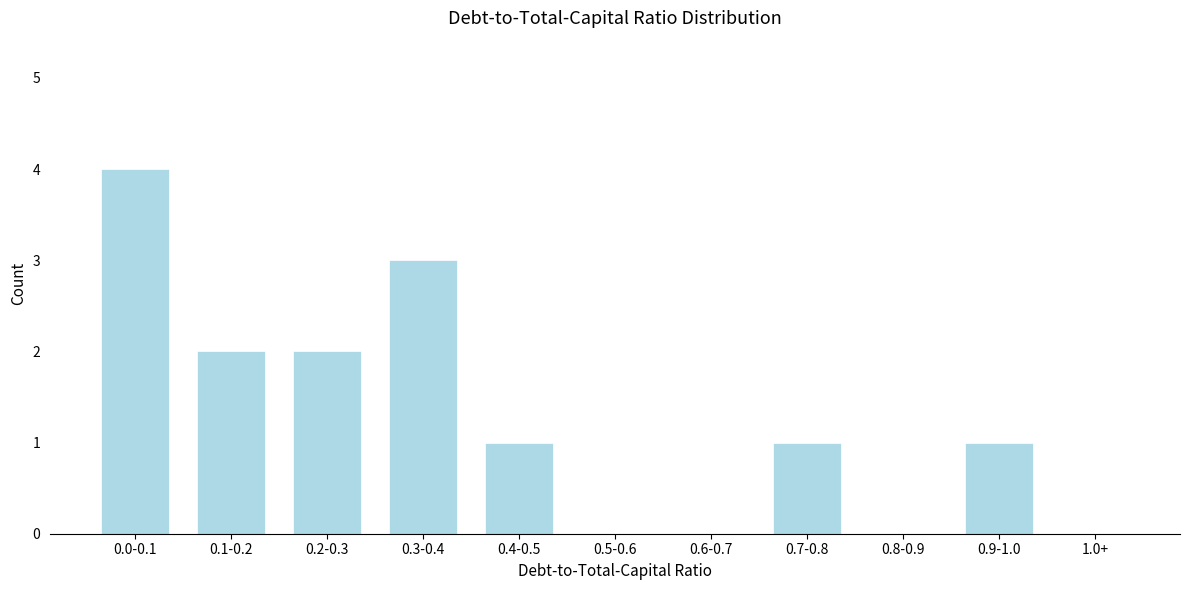

Reading left to right, transcribe all the data shown in this chart.

0.0-0.1=4	0.1-0.2=2	0.2-0.3=2	0.3-0.4=3	0.4-0.5=1	0.5-0.6=0	0.6-0.7=0	0.7-0.8=1	0.8-0.9=0	0.9-1.0=1	1.0+=0